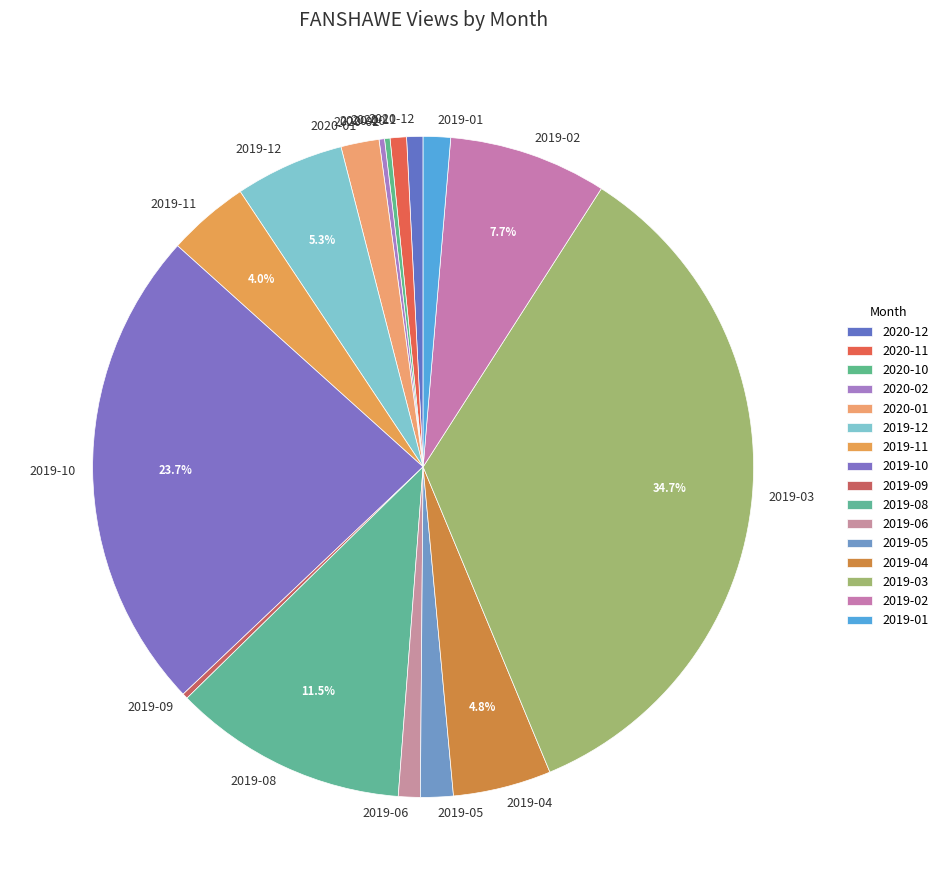

Is there a majority slice in this chart?

No